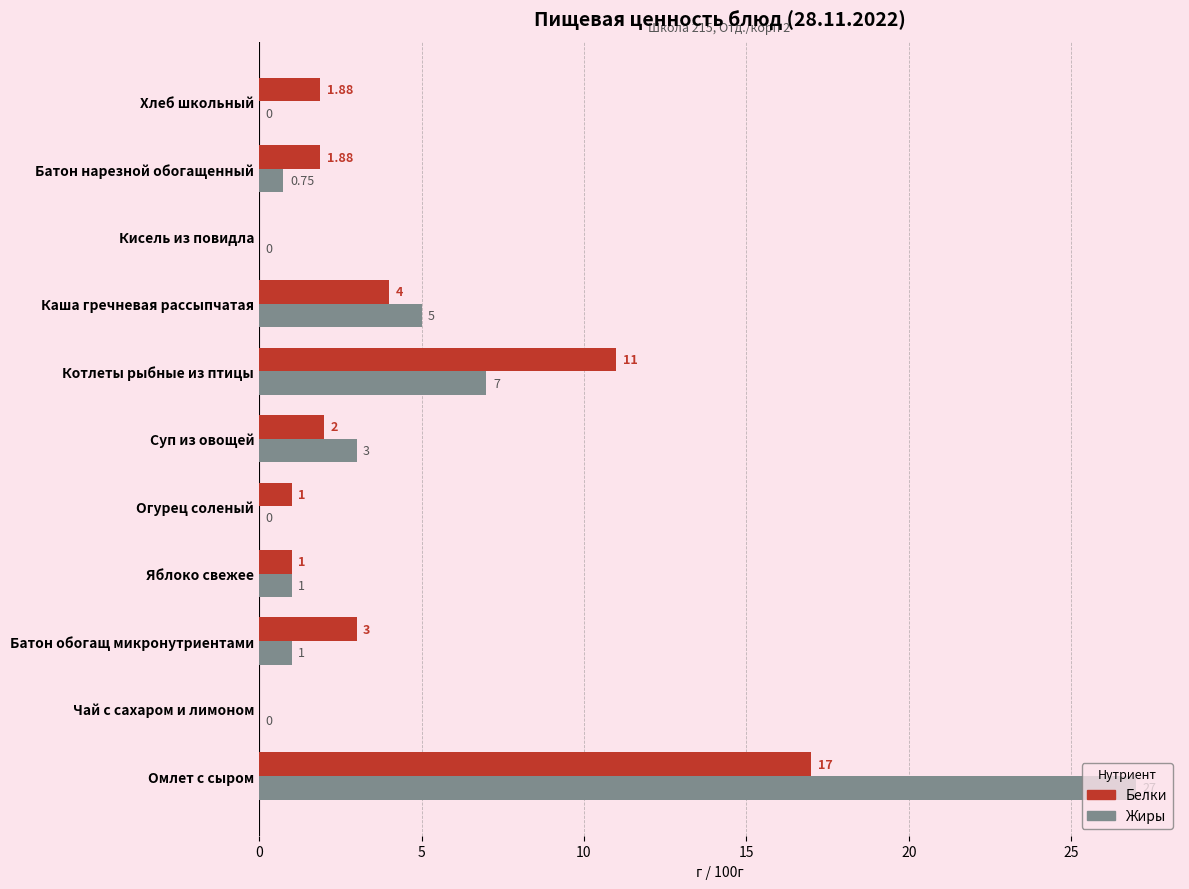

How many positive values does the Белки series have?

9